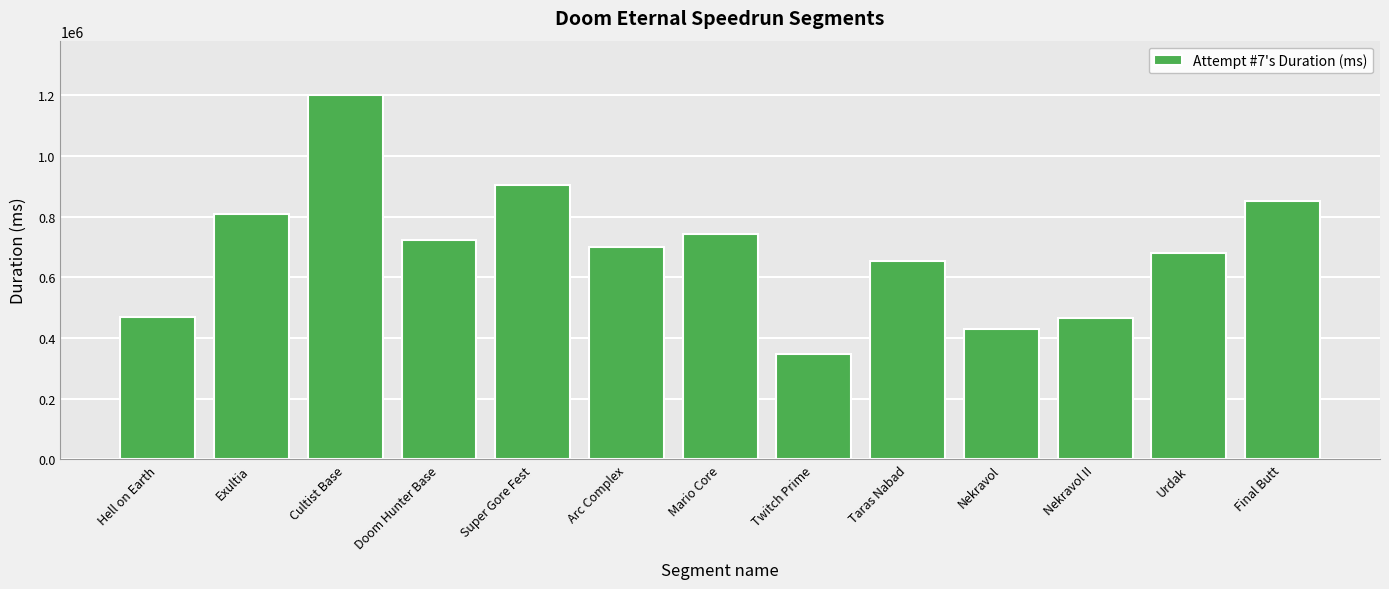

Approximately how many times larger is the value at Urdak compared to Taras Nabad?

1.0